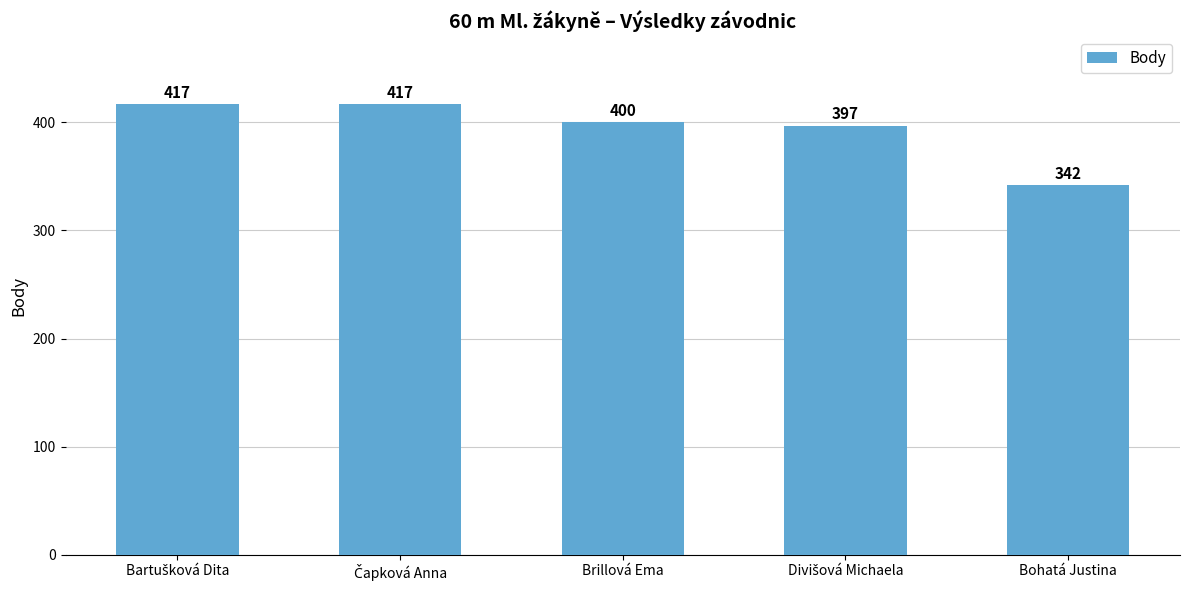

Is it true that the value at Bohatá Justina is 342?

True